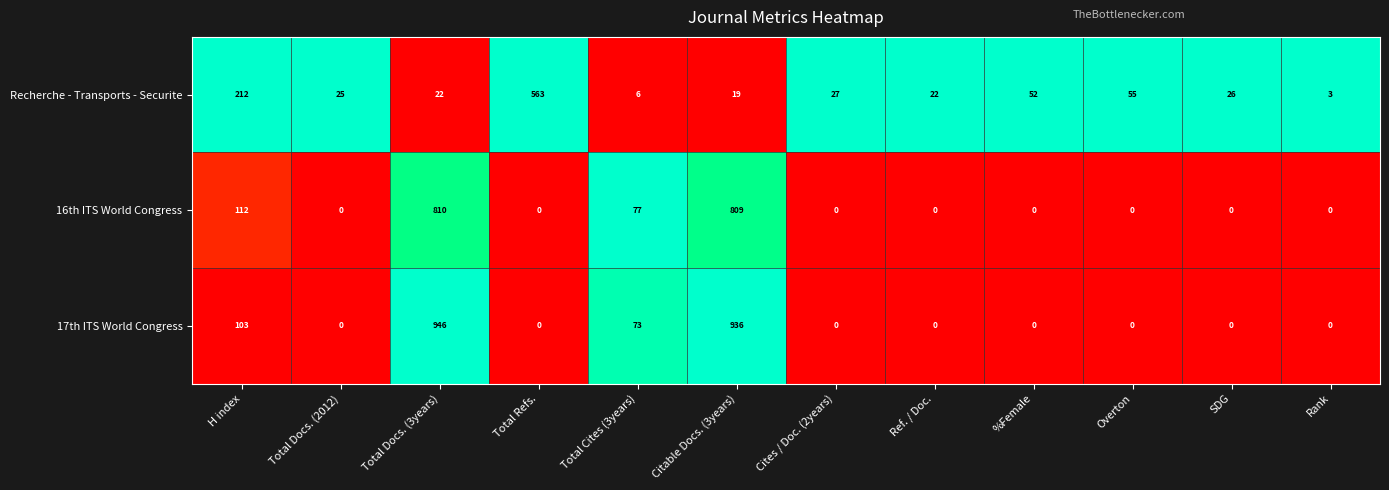

List the series in order of their peak value, highest first.

17th ITS World Congress, 16th ITS World Congress, Recherche - Transports - Securite